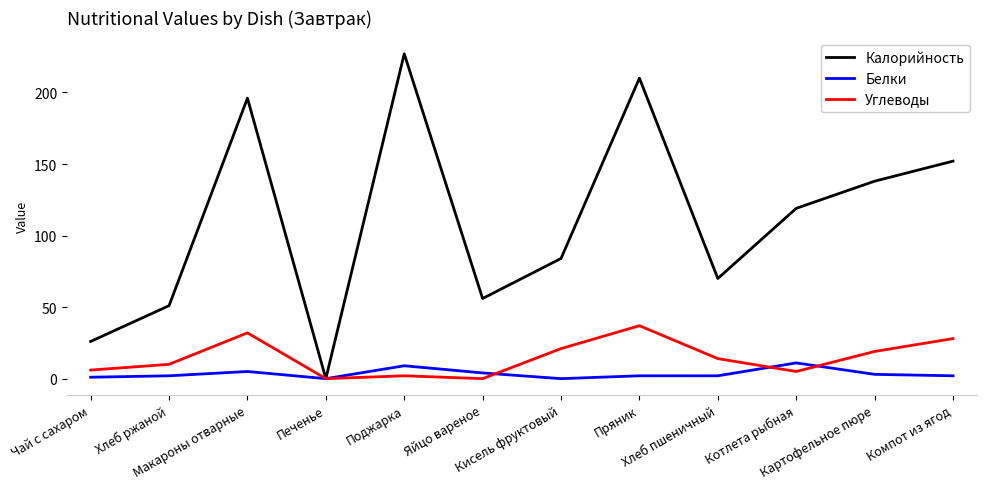

Which series ends up on top after the final intersection of Углеводы and Белки?

Углеводы